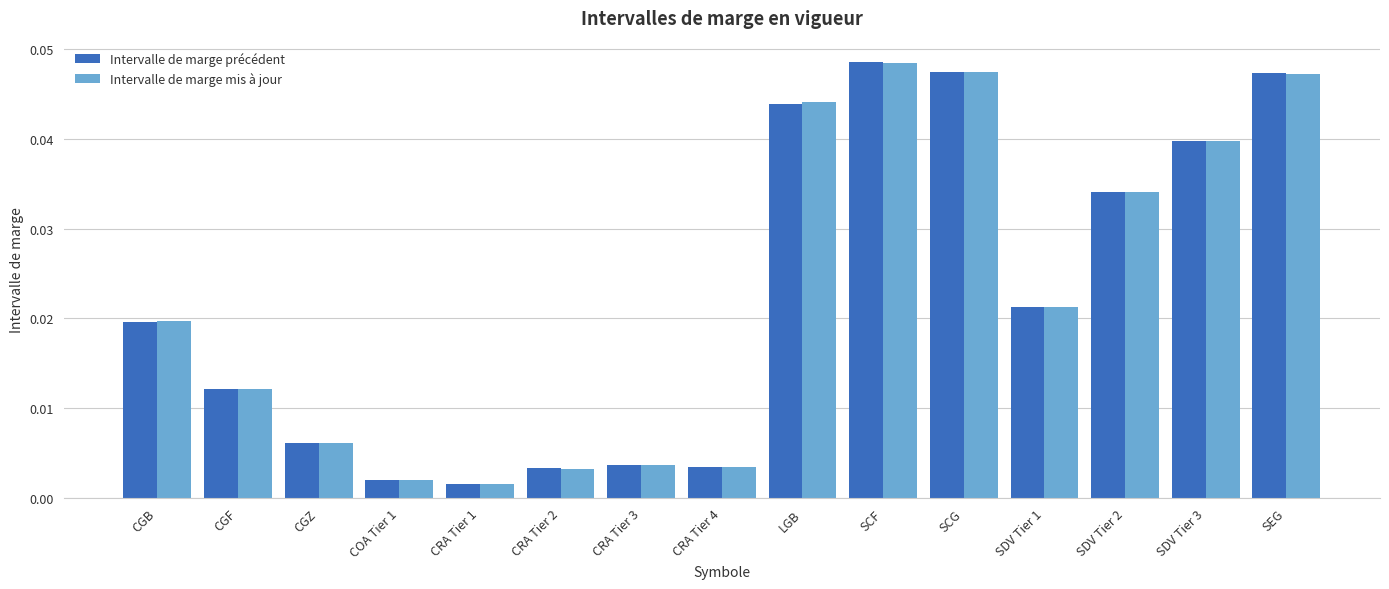

At which category is the sum across all series the highest?

SCF